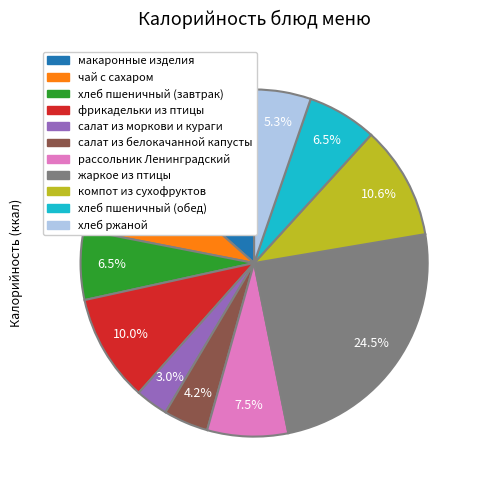

Which has a higher value, салат из моркови и кураги or хлеб пшеничный (обед)?

хлеб пшеничный (обед)